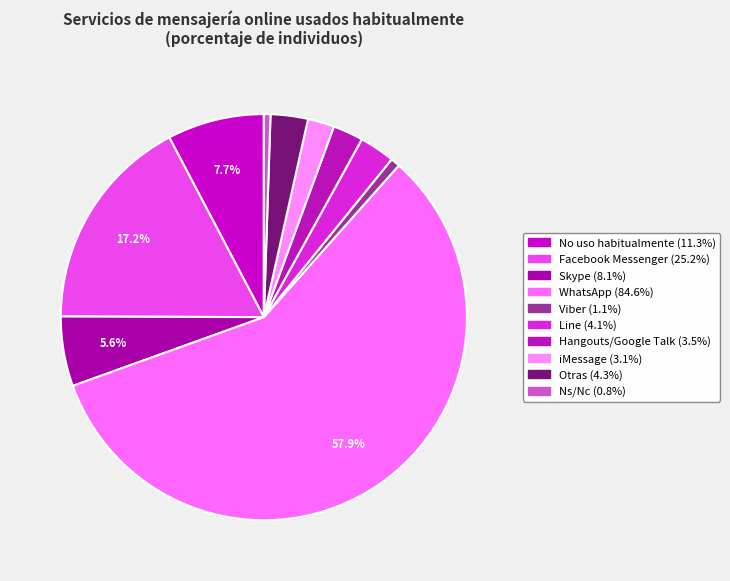

How many segments does this pie chart have?

10